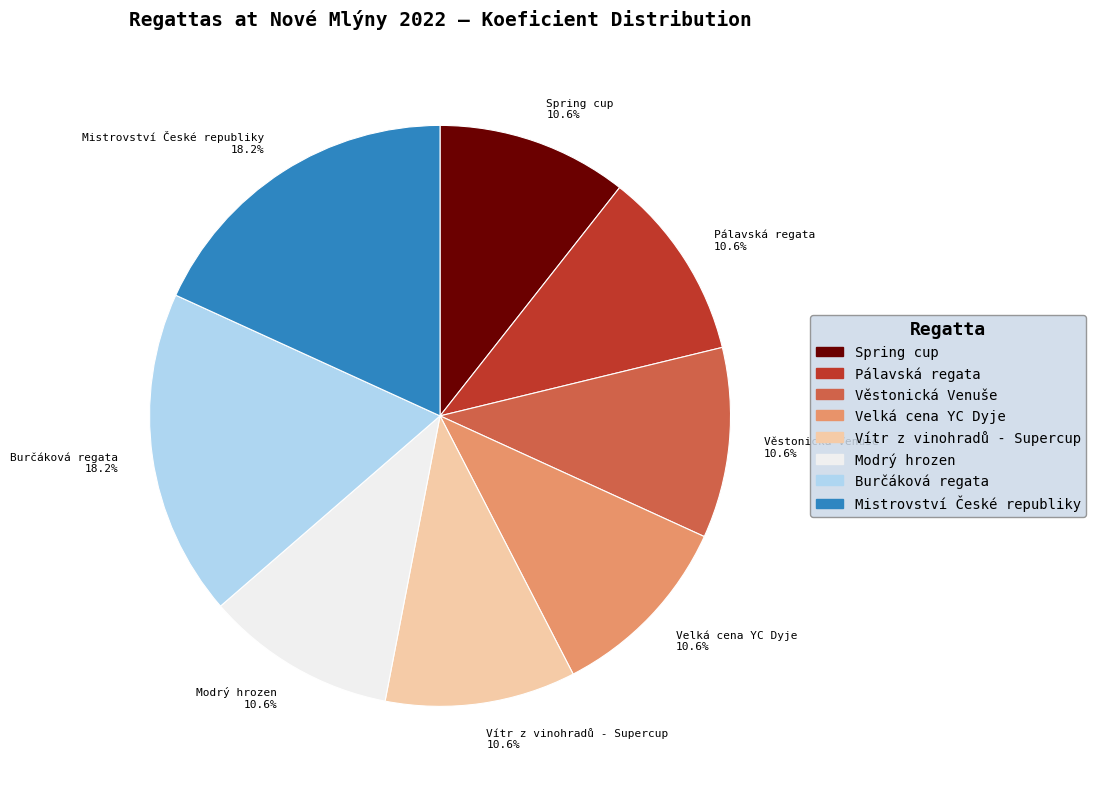

What is the ratio of the value at Modrý hrozen 10.6% to the value at Vítr z vinohradů - Supercup 10.6%?

1.0